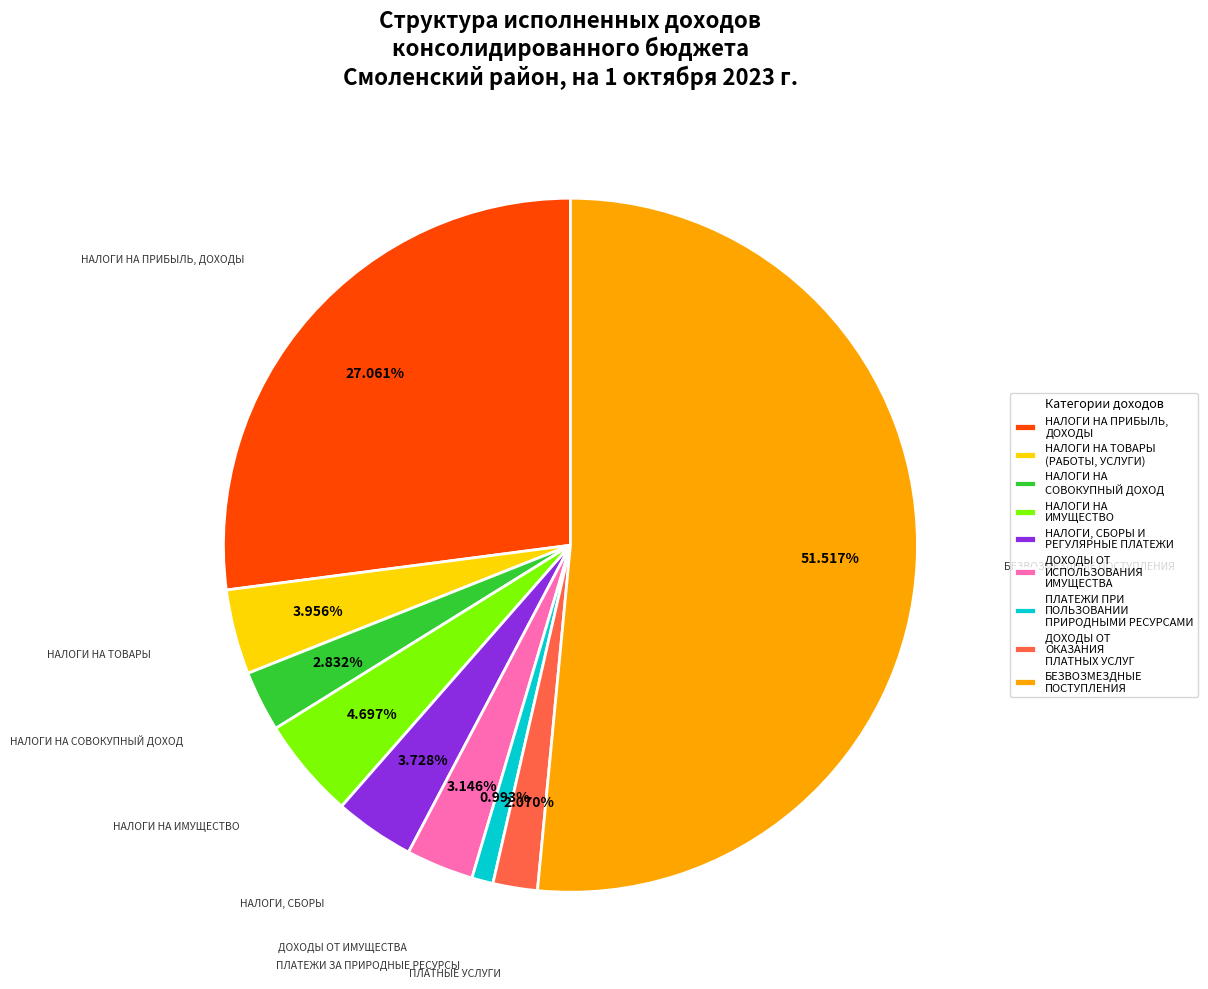

To the nearest percent, what portion does НАЛОГИ, СБОРЫ И РЕГУЛЯРНЫЕ ПЛАТЕЖИ represent?

4%